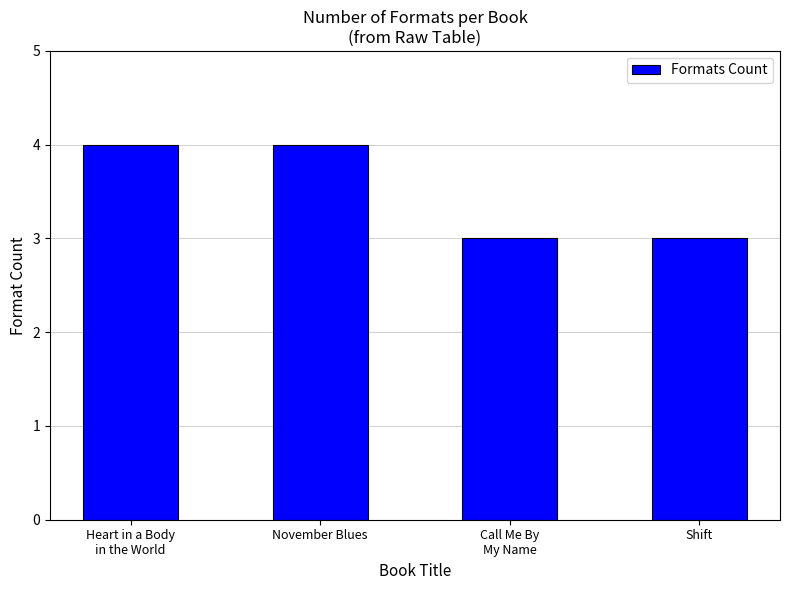

What position from the left is Shift?

4